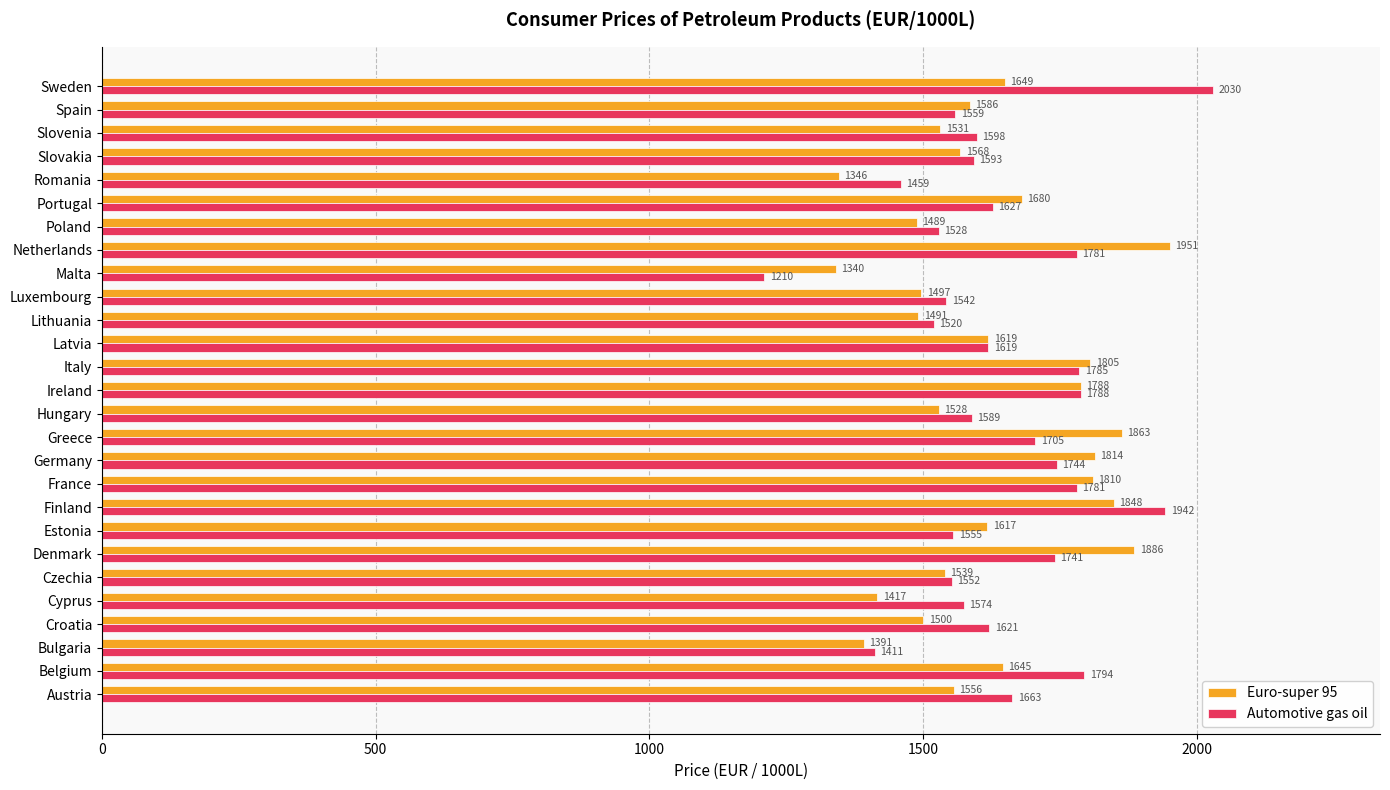

What is the average value of the Automotive gas oil series?

1641.2